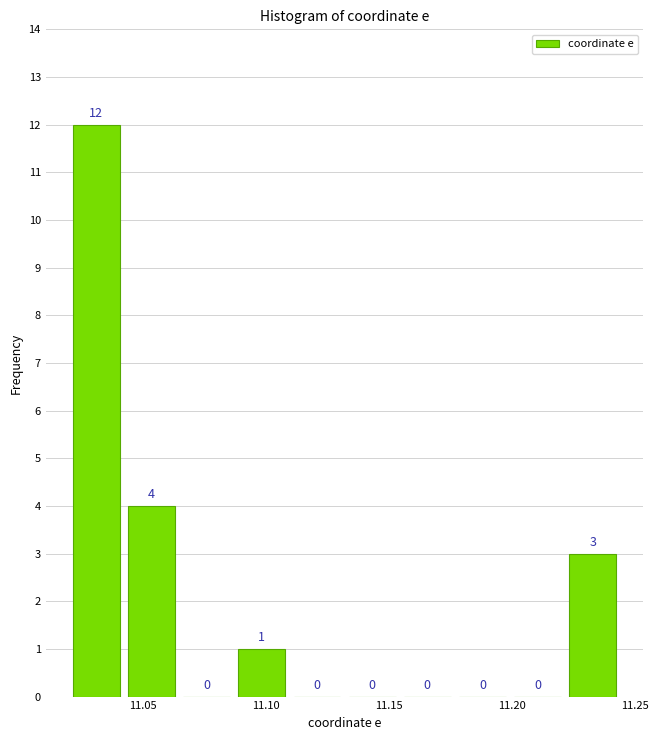

Reading left to right, list every bar in this chart as the range it spans on the x-axis followed by its height. The bar edges are not printed on the chart, so give them approximately, as read against the axis.

11.020 to 11.040: 12
11.040 to 11.065: 4
11.065 to 11.085: 0
11.085 to 11.110: 1
11.110 to 11.130: 0
11.130 to 11.155: 0
11.155 to 11.175: 0
11.175 to 11.200: 0
11.200 to 11.220: 0
11.220 to 11.245: 3